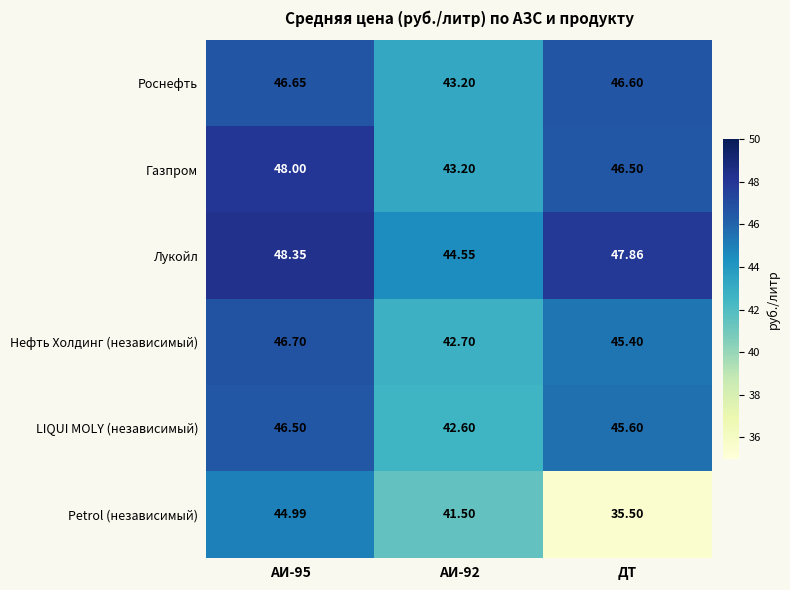

At which category does the chart reach its peak across all series?

АИ-95